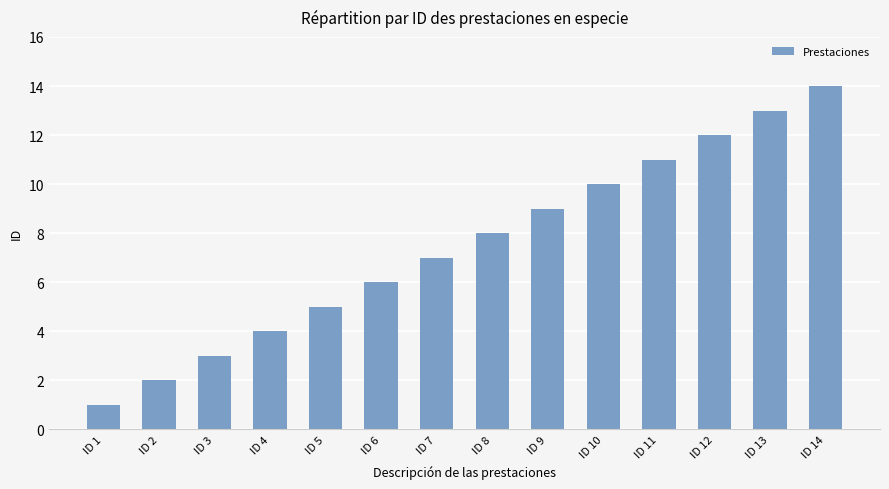

Is it true that the value at ID 9 is 3?

False